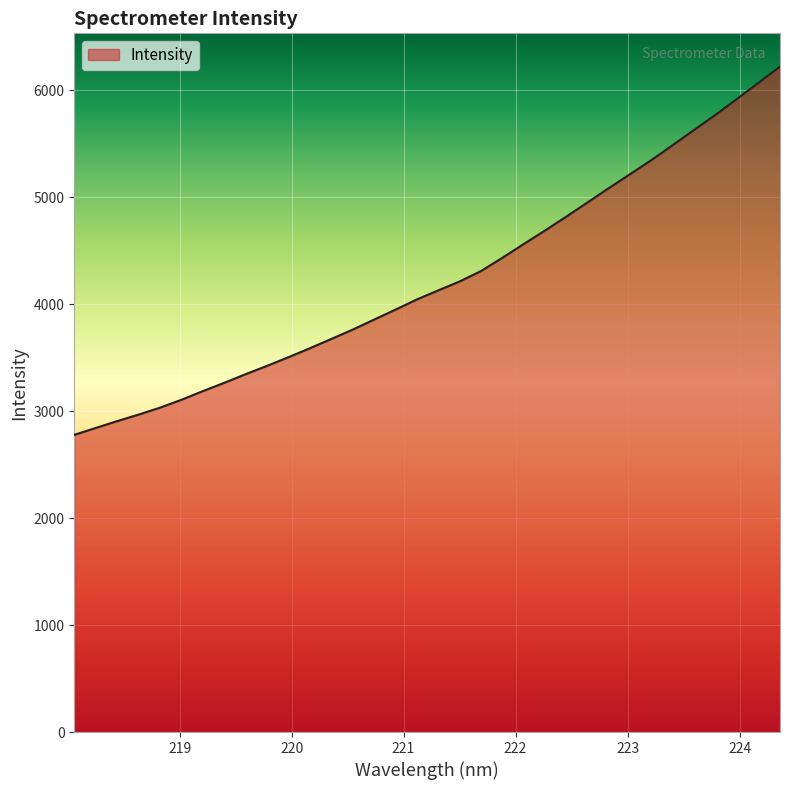

What is the greatest value displayed?

6218.8